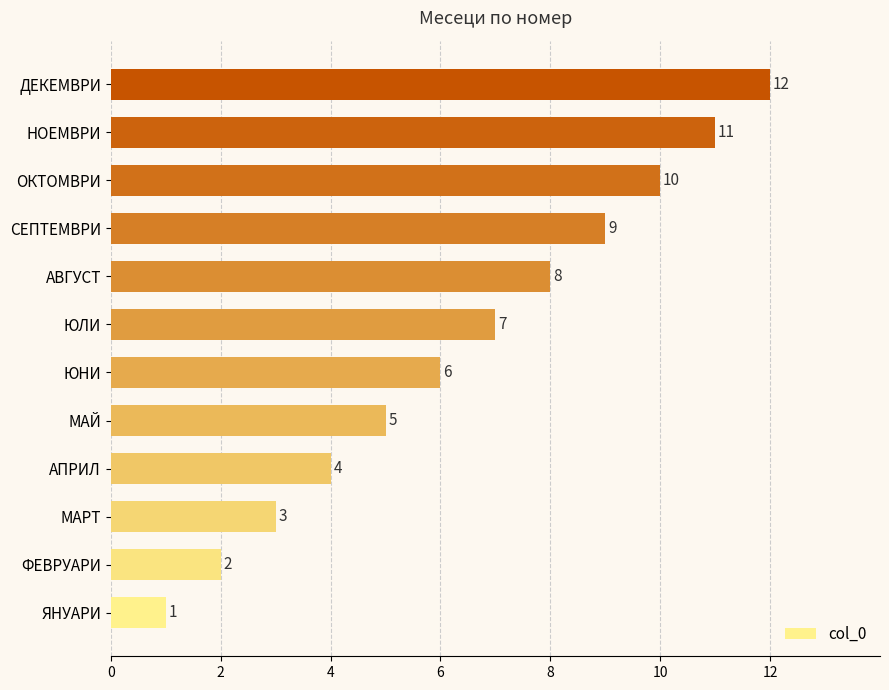

List the labels in order of value, smallest first.

ЯНУАРИ, ФЕВРУАРИ, МАРТ, АПРИЛ, МАЙ, ЮНИ, ЮЛИ, АВГУСТ, СЕПТЕМВРИ, ОКТОМВРИ, НОЕМВРИ, ДЕКЕМВРИ